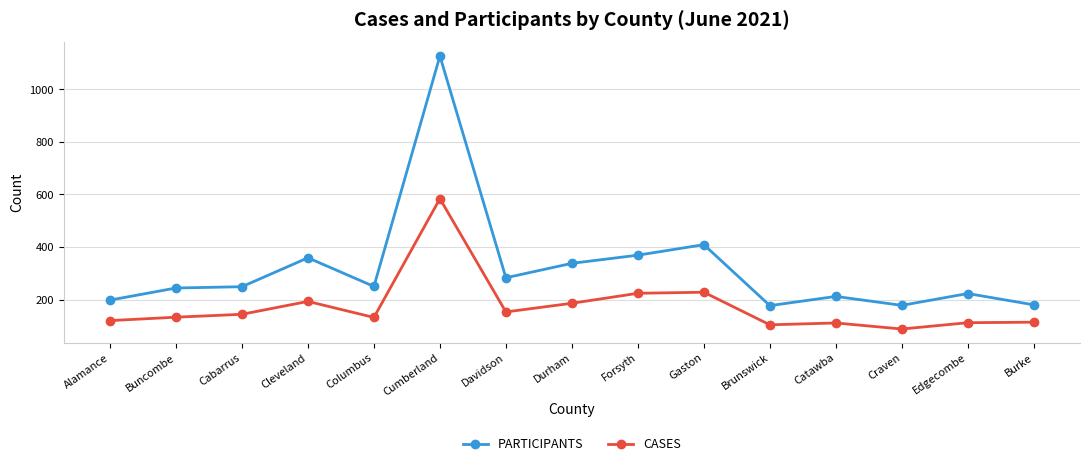

What are all the series names shown in the legend?

PARTICIPANTS, CASES